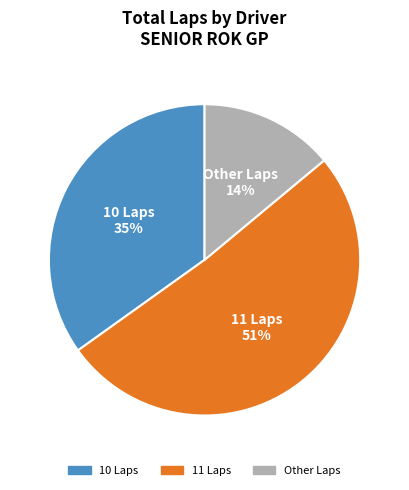

To the nearest percent, what is the difference between the largest and smallest slice percentages?

37%